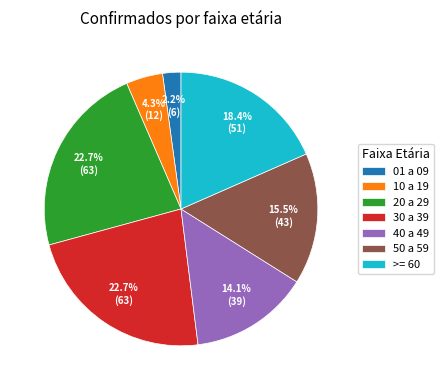

To the nearest percent, what is the difference between the largest and smallest slice percentages?

21%